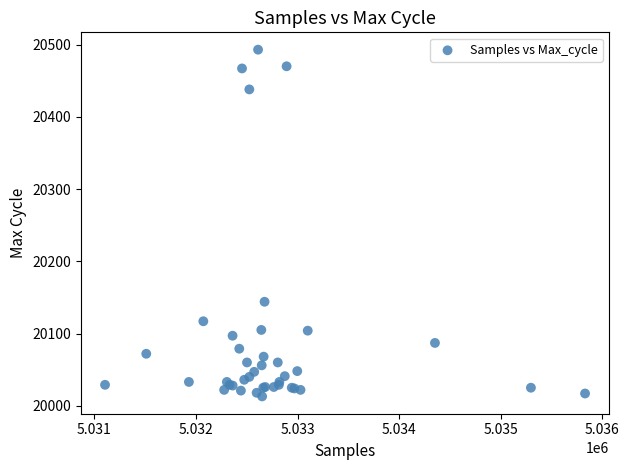

What Y value in the scatter plot is closest to 20253?

20144